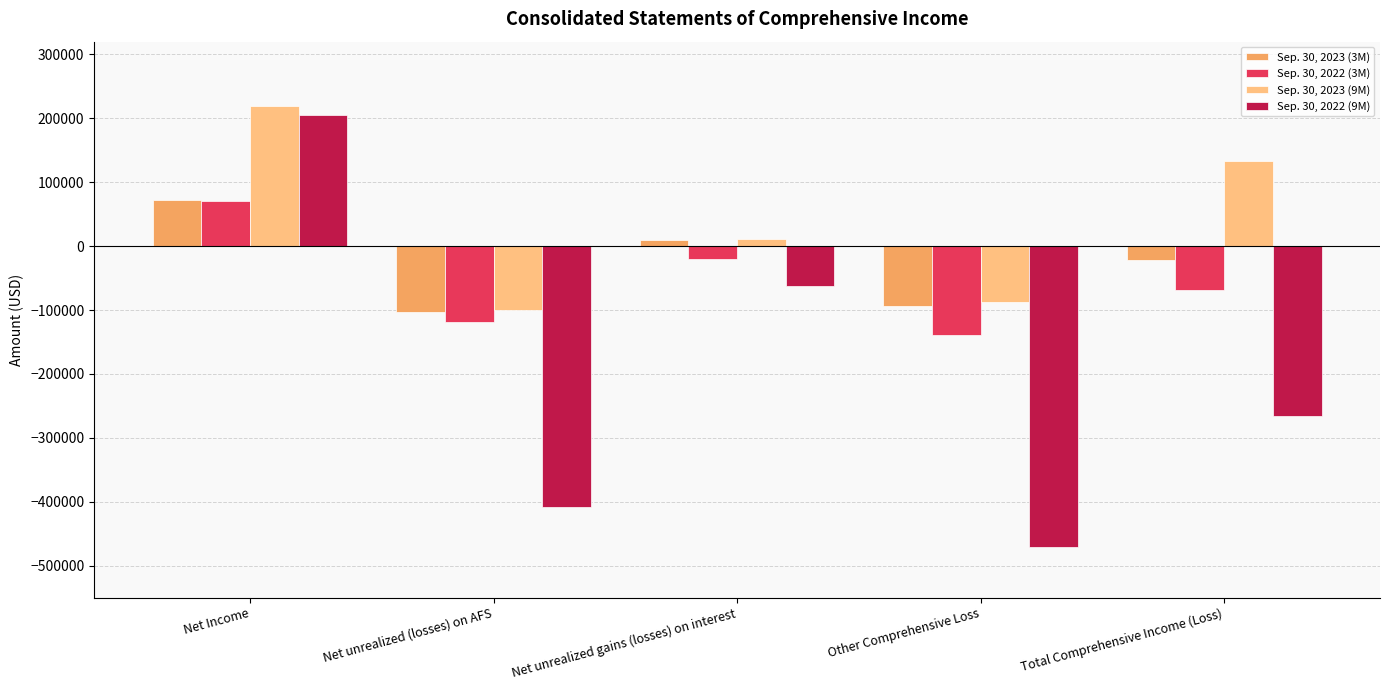

Reading left to right, transcribe all the data shown in this chart.

Sep. 30, 2023 (3M): 72097	-103556	10071	-93470	-21373
Sep. 30, 2022 (3M): 70871	-118773	-19989	-138737	-67866
Sep. 30, 2023 (9M): 220017	-99141	11818	-87280	132737
Sep. 30, 2022 (9M): 205148	-408640	-61793	-470358	-265210